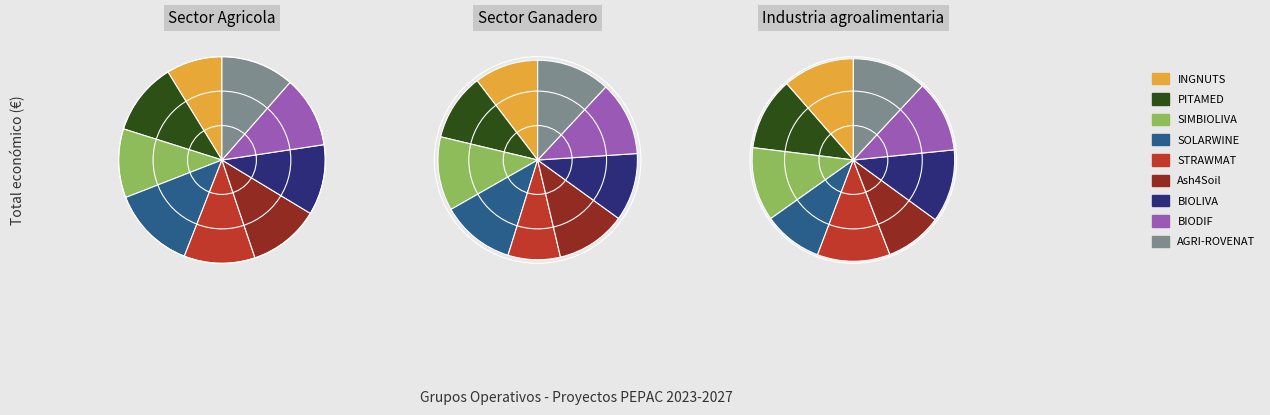

What is the smallest slice in the pie chart?

STRAWMAT